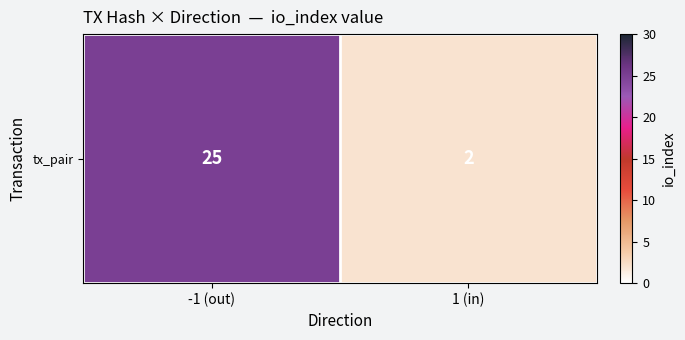

Reading left to right, extract all data points from this chart.

-1 (out)=25	1 (in)=2